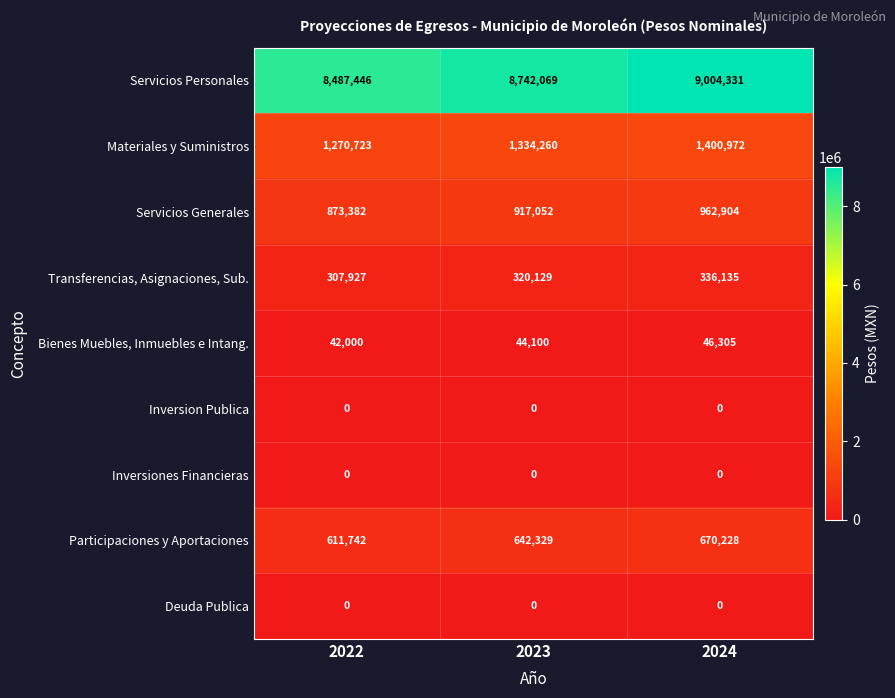

Reading left to right, what are all the values shown in this chart?

Servicios Personales: 8487446	8742069	9004331
Materiales y Suministros: 1270723	1334260	1400972
Servicios Generales: 873382	917052	962904
Transferencias, Asignaciones, Sub.: 307927	320129	336135
Bienes Muebles, Inmuebles e Intang.: 42000	44100	46305
Inversion Publica: 0	0	0
Inversiones Financieras: 0	0	0
Participaciones y Aportaciones: 611742	642329	670228
Deuda Publica: 0	0	0